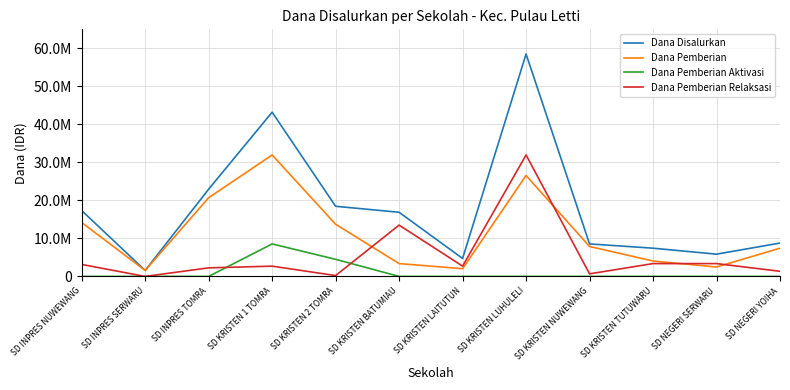

At which category is the sum across all series the highest?

SD KRISTEN LUHULELI